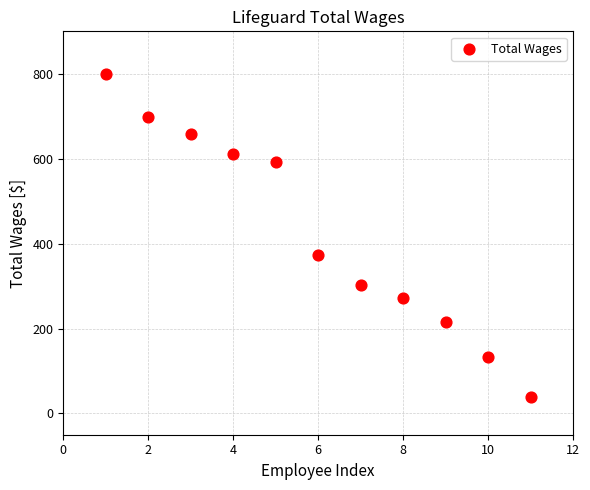

What Y value in the scatter plot is closest to 419?

374